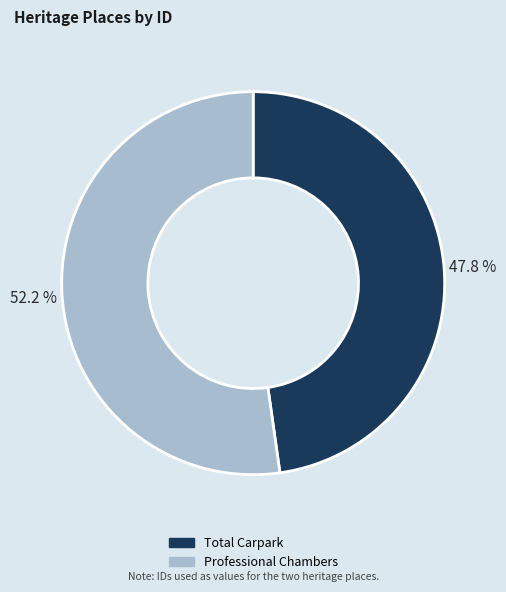

How much of the chart is everything except Total Carpark?

52.2%